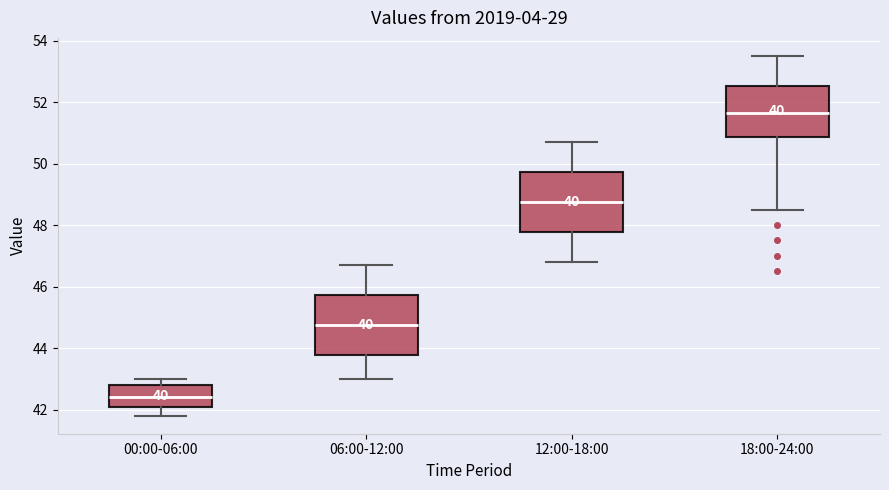

Which box has the highest median line?

18:00-24:00